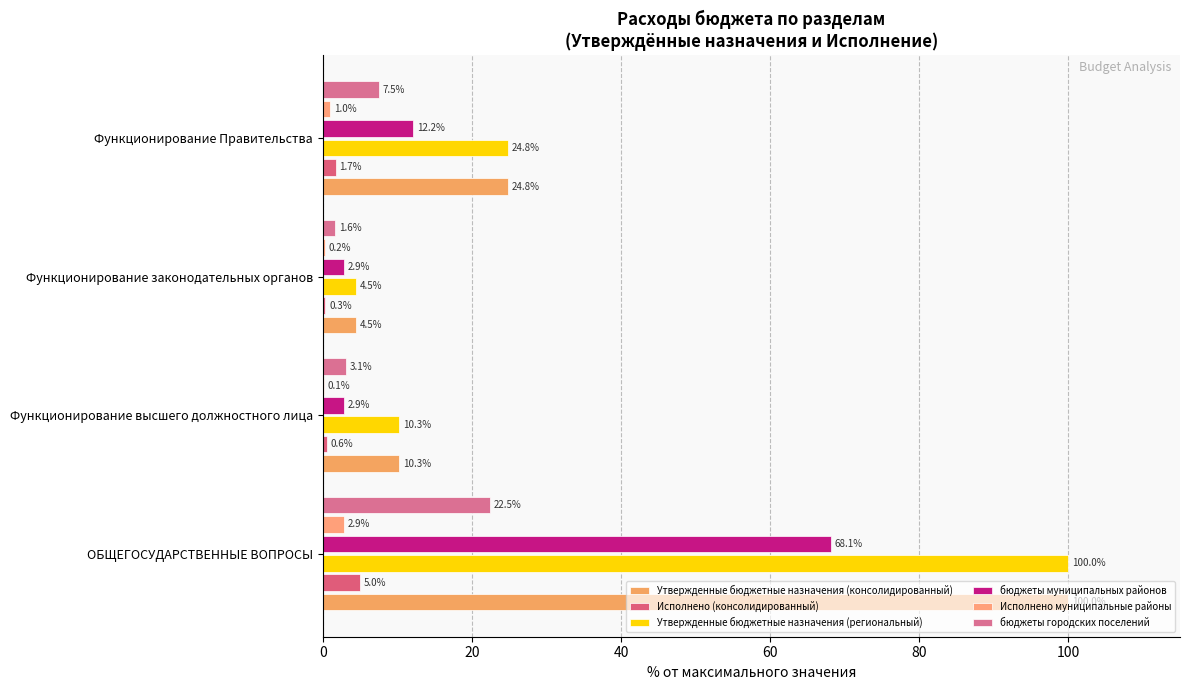

How many categories are shown in the chart?

4